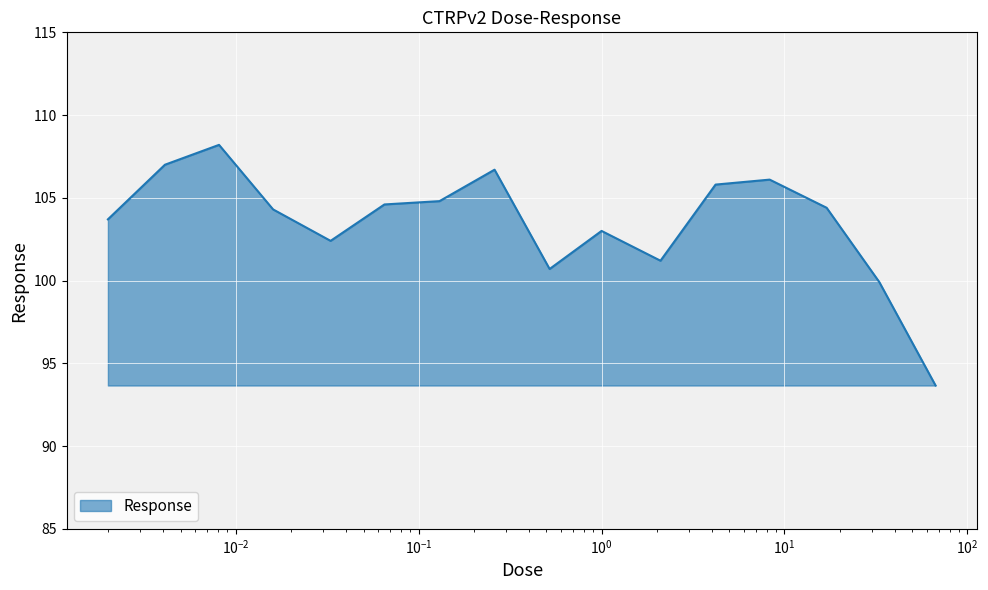

What is the difference between the maximum and minimum values?

14.5